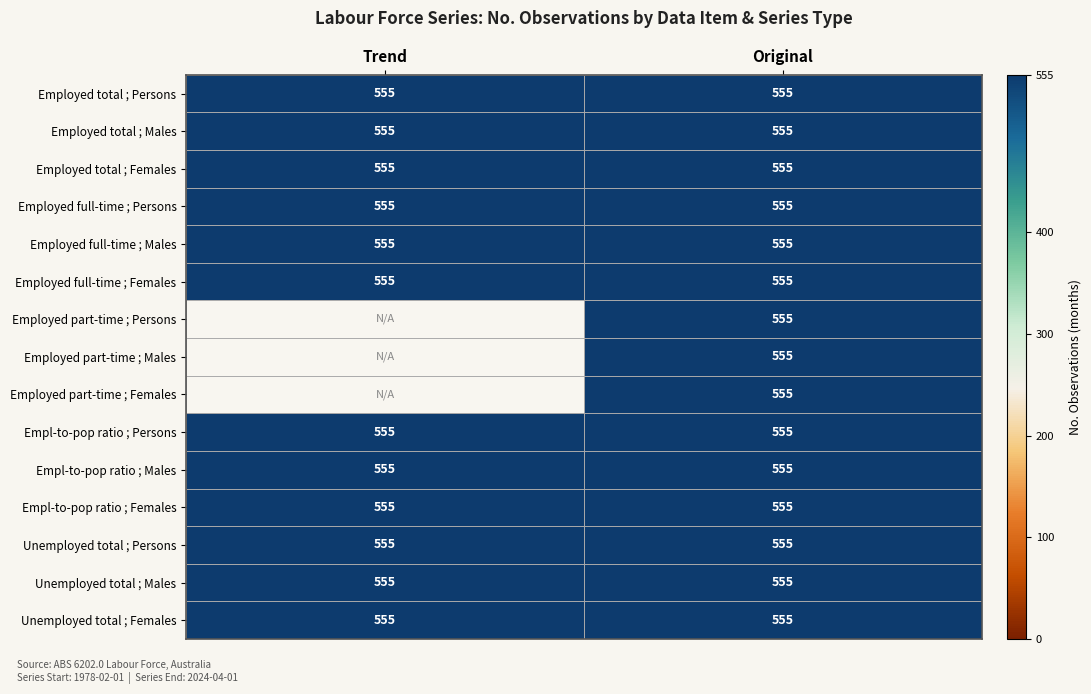

The value of Employed part-time ; Females at Original is 315. True or false?

False